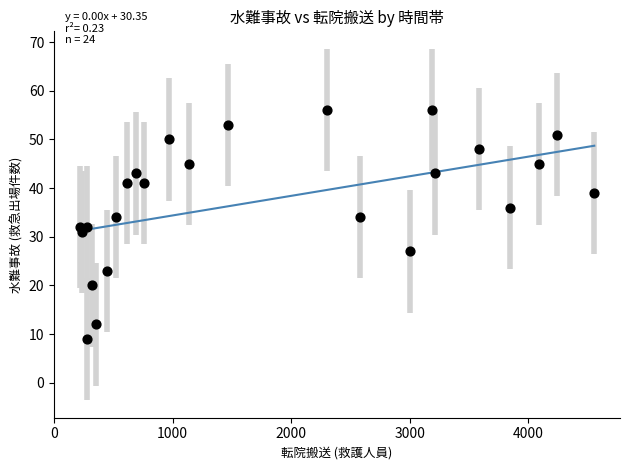

What is the range of Y values (max minus min)?

47